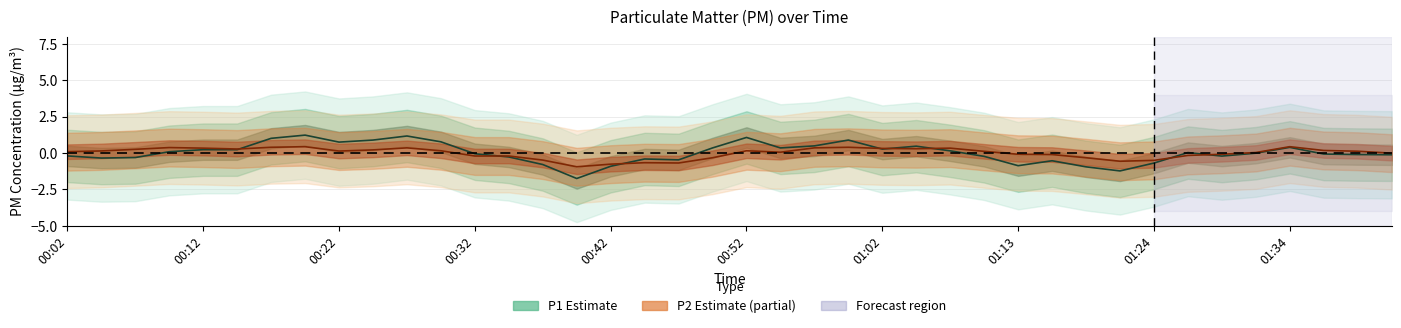

How many values in P1 (Estimate) are above zero?

19